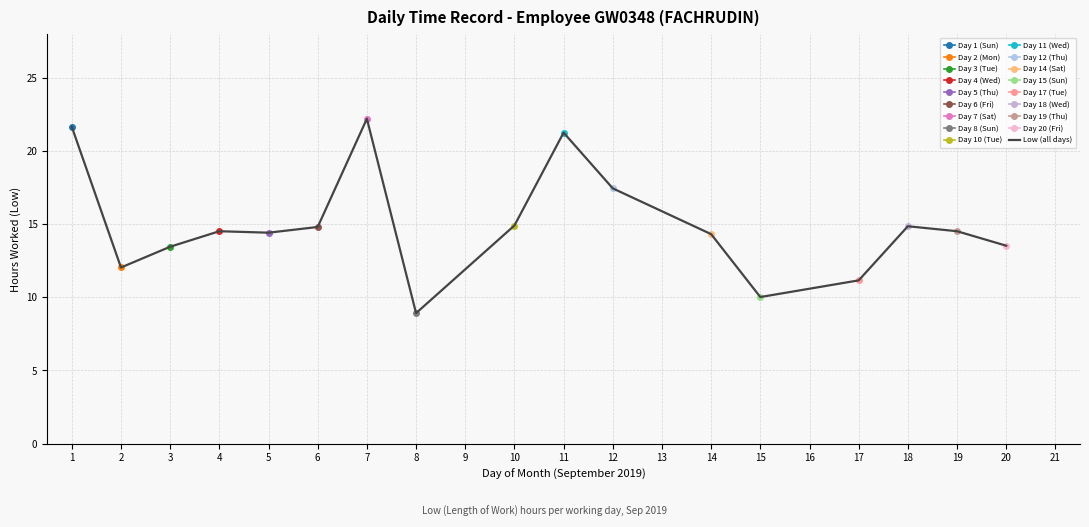

Reading right to left, extract all data points from this chart.

13.5	14.5	14.9	11.2	10.0	14.3	17.4	21.3	14.9	8.9	22.2	14.8	14.4	14.5	13.5	12.0	21.7